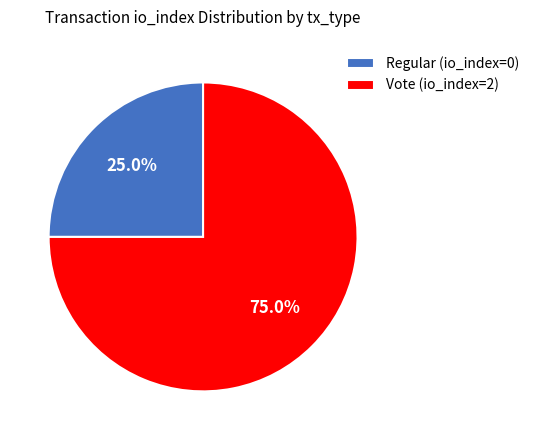

Combined, do Vote (io_index=2) and Regular (io_index=0) account for over 50%?

Yes